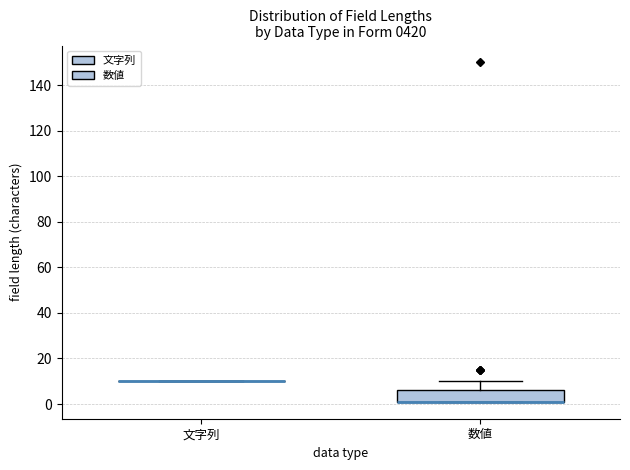

Reading left to right, read every box against the y-axis: the position of its median line, the range the box covers, and the ends of its whiskers. The values are not printed on the chart, so give them approximately, as read against the axis.

文字列: box collapsed to a line at 10, whiskers 10 to 10
数値: median 2 (drawn on the box's lower edge), box 2 to 6, whiskers 2 to 10